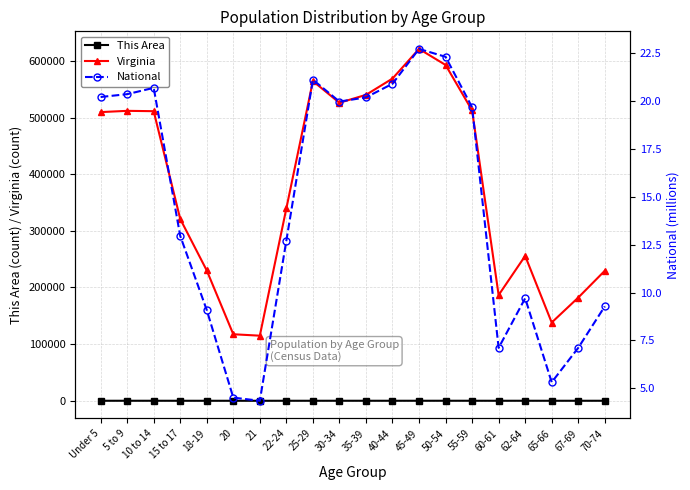

True or false: Virginia and This Area intersect in this chart.

False